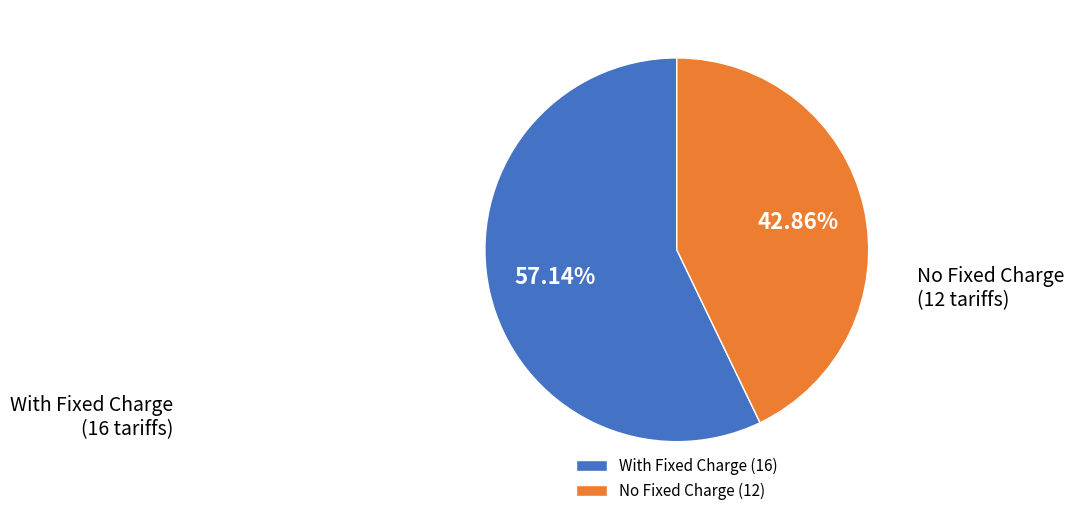

Between No Fixed Charge and With Fixed Charge, which is larger?

With Fixed Charge